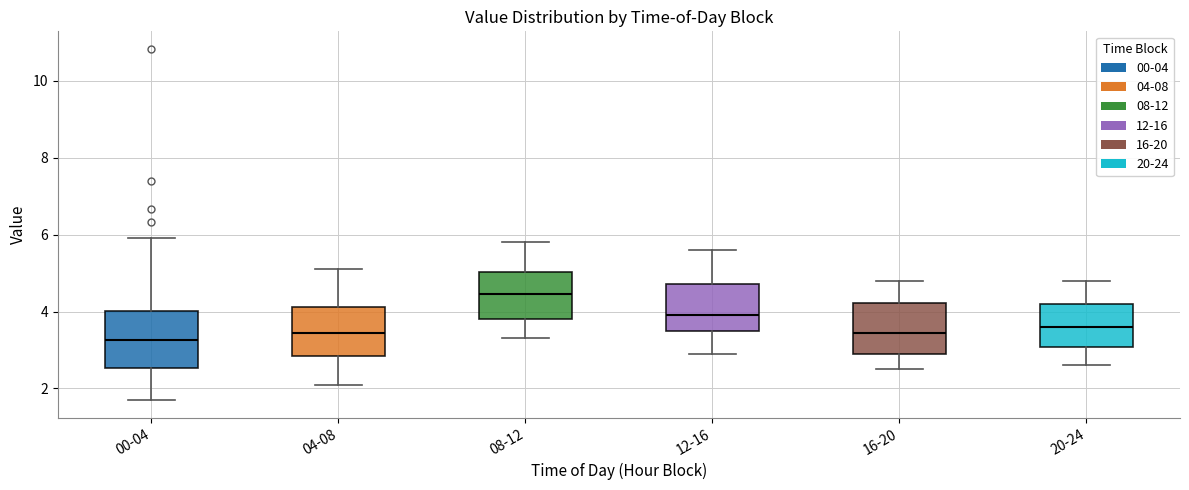

Reading left to right, read every box against the y-axis: the position of its median line, the range the box covers, and the ends of its whiskers. The values are not printed on the chart, so give them approximately, as read against the axis.

00-04: median 3.2, box 2.6 to 4.0, whiskers 1.8 to 6.0
04-08: median 3.4, box 2.8 to 4.2, whiskers 2.2 to 5.2
08-12: median 4.4, box 3.8 to 5.0, whiskers 3.4 to 5.8
12-16: median 4.0, box 3.6 to 4.8, whiskers 3.0 to 5.6
16-20: median 3.4, box 3.0 to 4.2, whiskers 2.6 to 4.8
20-24: median 3.6, box 3.0 to 4.2, whiskers 2.6 to 4.8